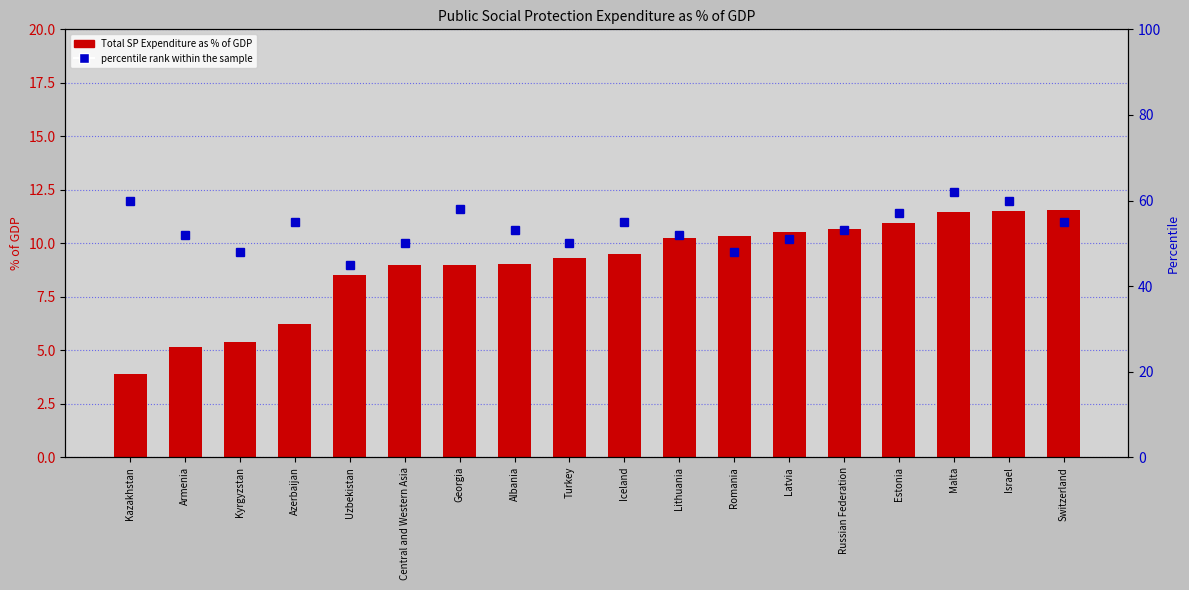

Which has a higher value, Estonia or Israel?

Israel